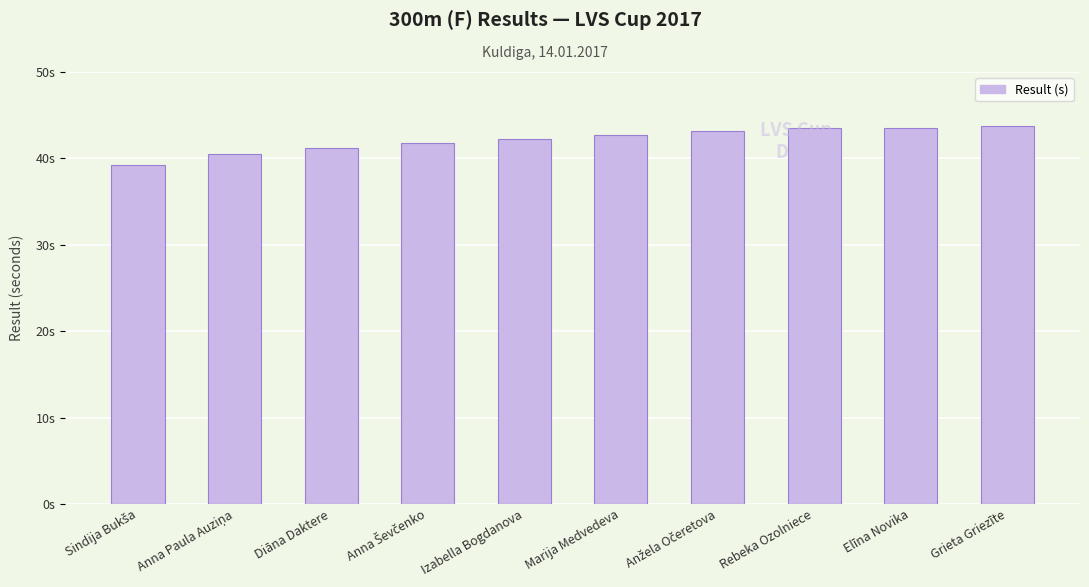

Reading left to right, transcribe all the data shown in this chart.

39.3	40.5	41.2	41.8	42.2	42.7	43.2	43.5	43.5	43.8